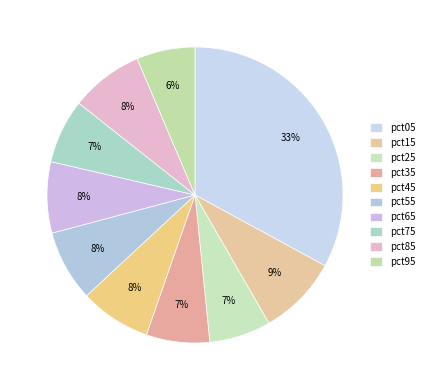

Combined, what portion of the pie is pct85 and pct35?

14.9%